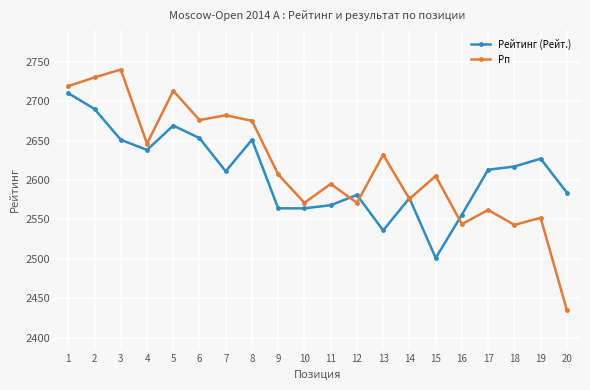

At which category does Рейтинг (Рейт.) reach its first local peak?

5